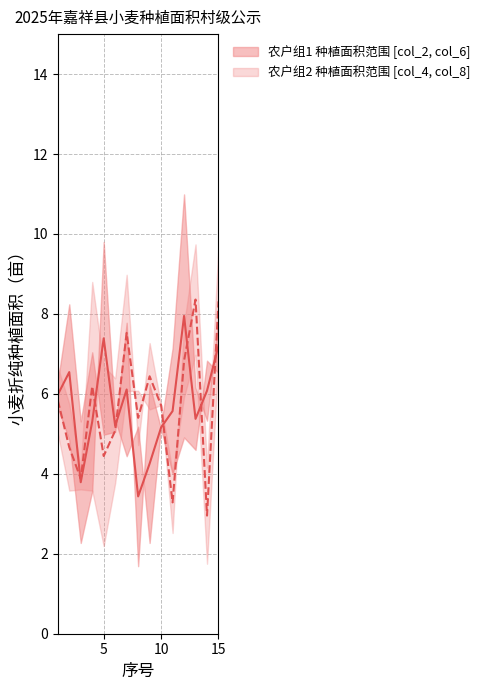

How many categories are shown in the chart?

15